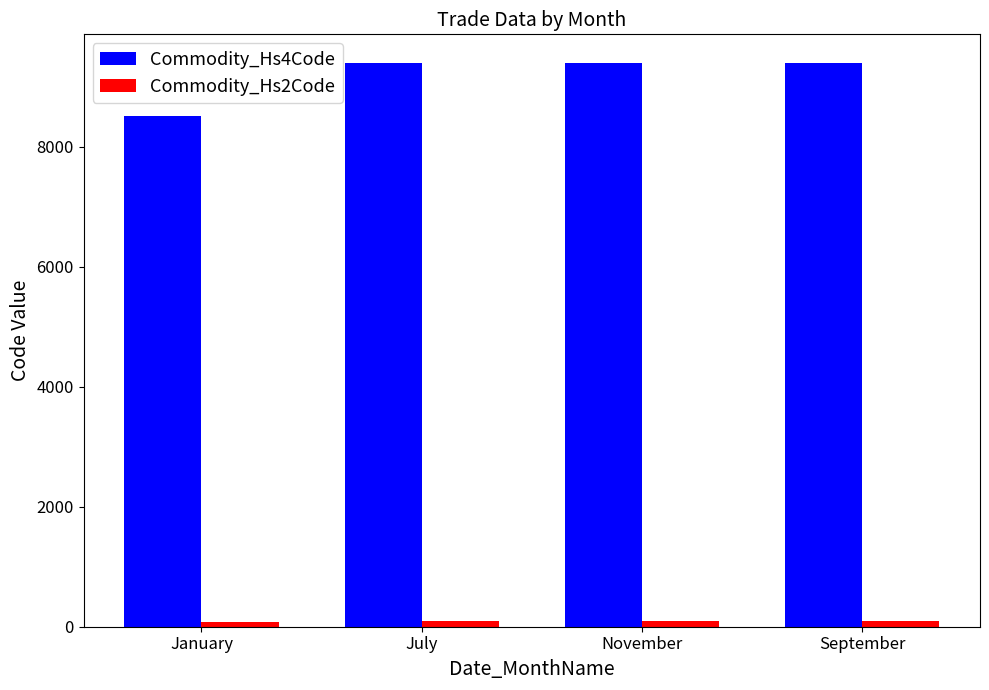

Is it true that Commodity_Hs4Code equals 14331 at July?

False